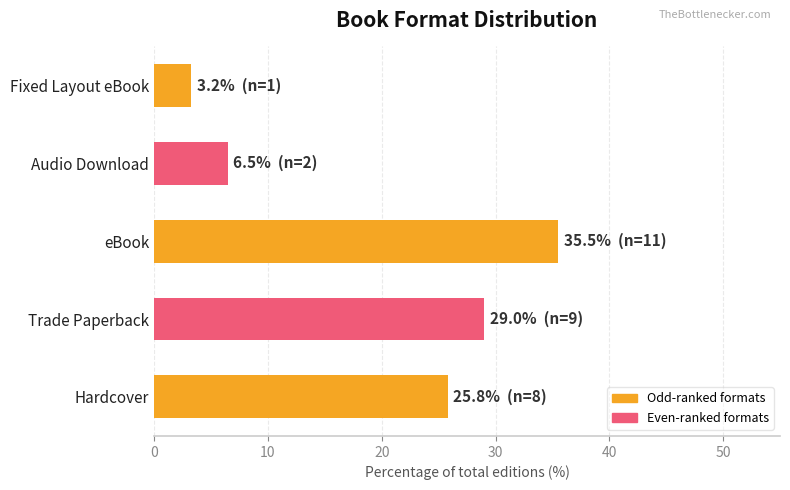

What value does the data have at Audio Download?

6.5